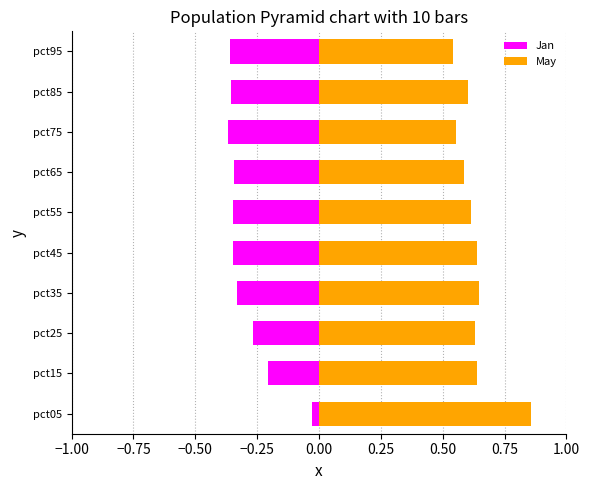

Are the bars grouped side by side (vs. stacked)?

Yes